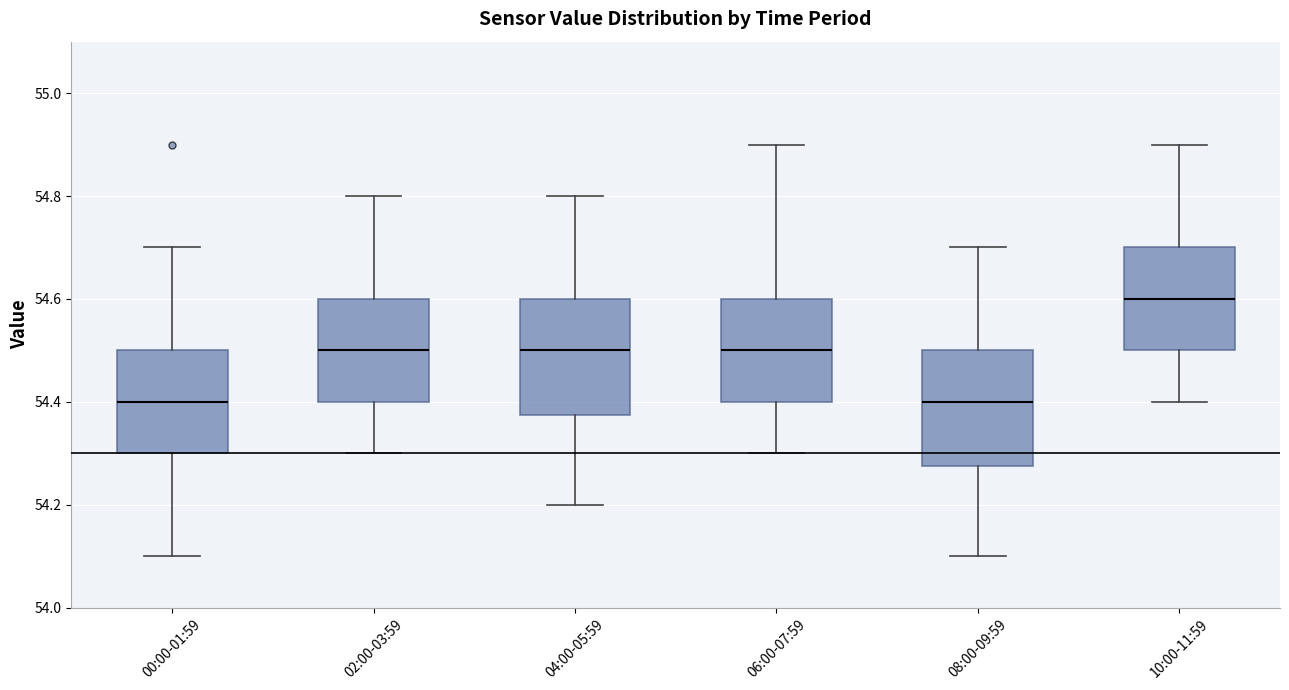

Which box has the highest median line?

10:00-11:59